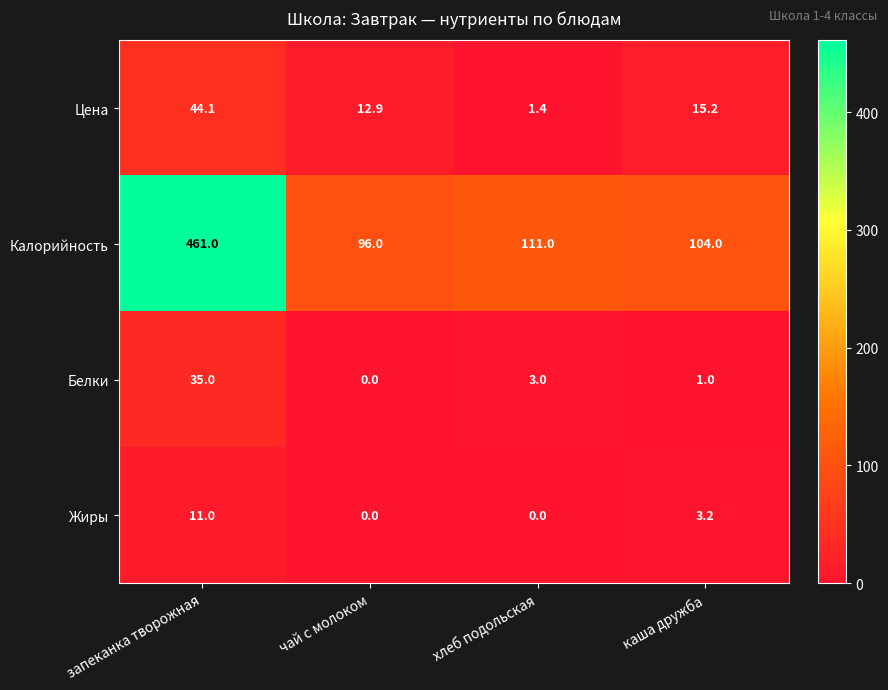

The value of Жиры at чай с молоком is 0.0. True or false?

True